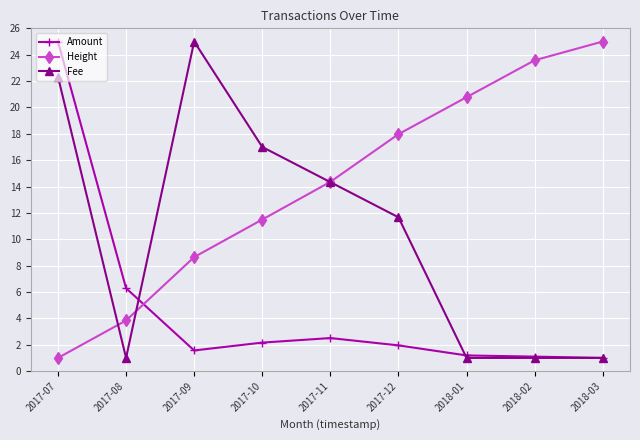

Between 2017-10 and 2018-02, which series saw the biggest shift?

Fee